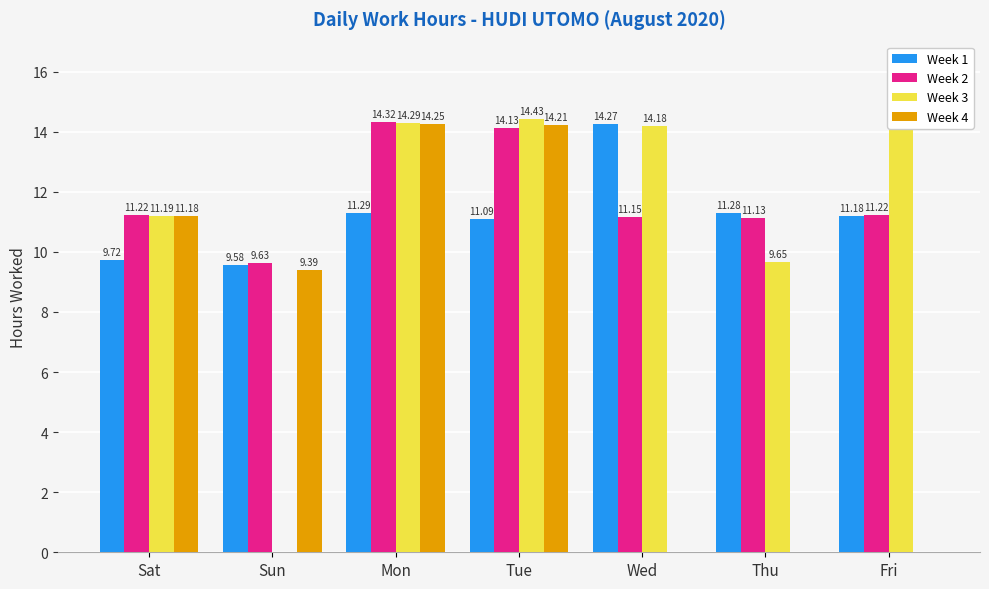

At which label is Week 4 closest to 7?

Sun